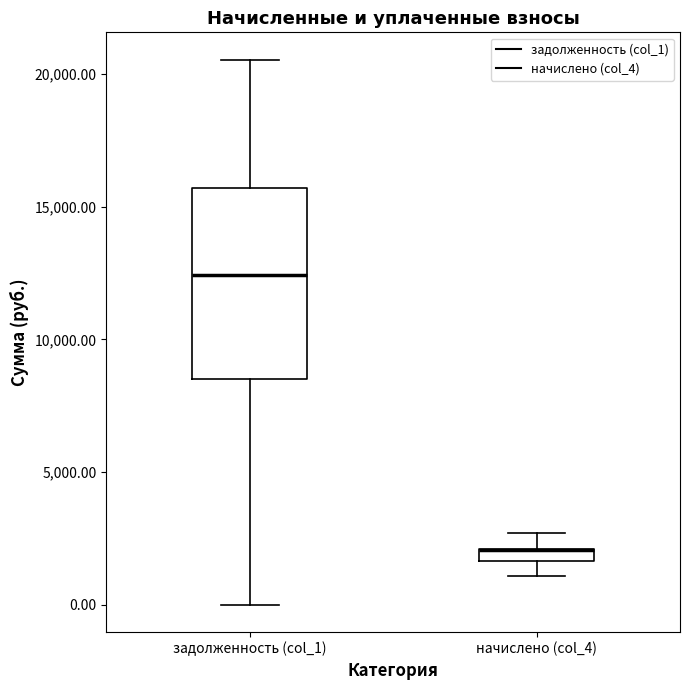

Where is the upper edge of the box for начислено (col_4) on the y-axis? The values are not printed on the chart, so give them approximately, as read against the axis.

2000